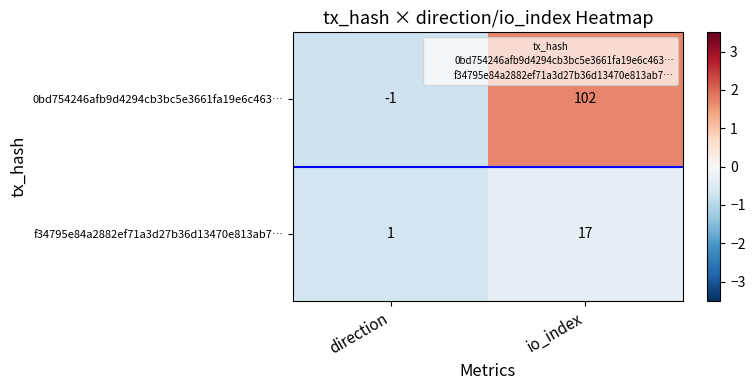

Rank the series at direction from lowest to highest value.

0bd754246afb9d4294cb3bc5e3661fa19e6c463…, f34795e84a2882ef71a3d27b36d13470e813ab7…